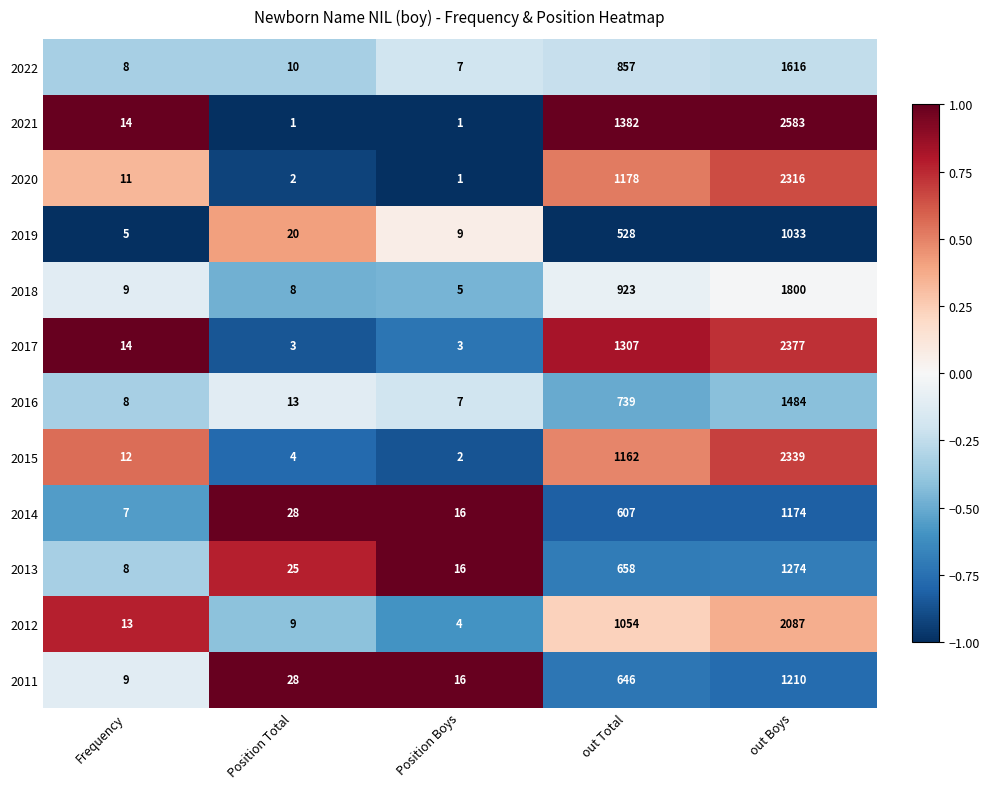

Between out Total and out Boys, which series saw the biggest shift?

2021